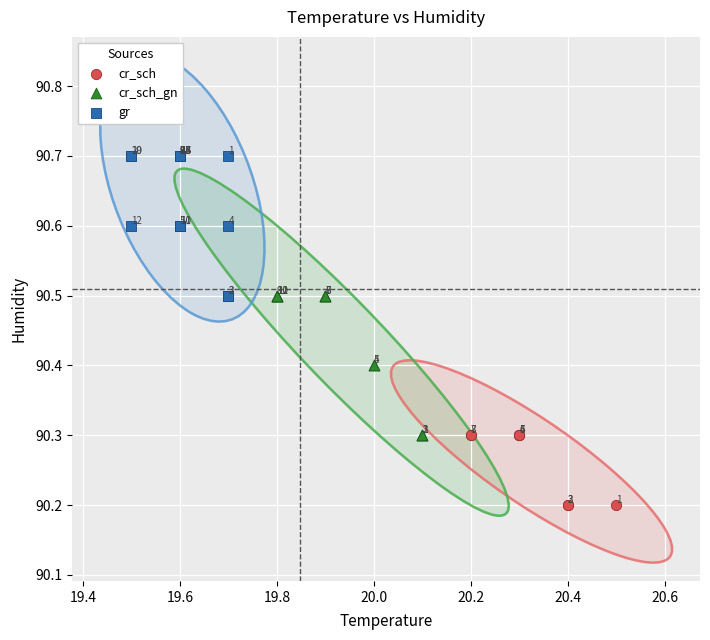

Which series reaches the minimum Y coordinate?

cr_sch